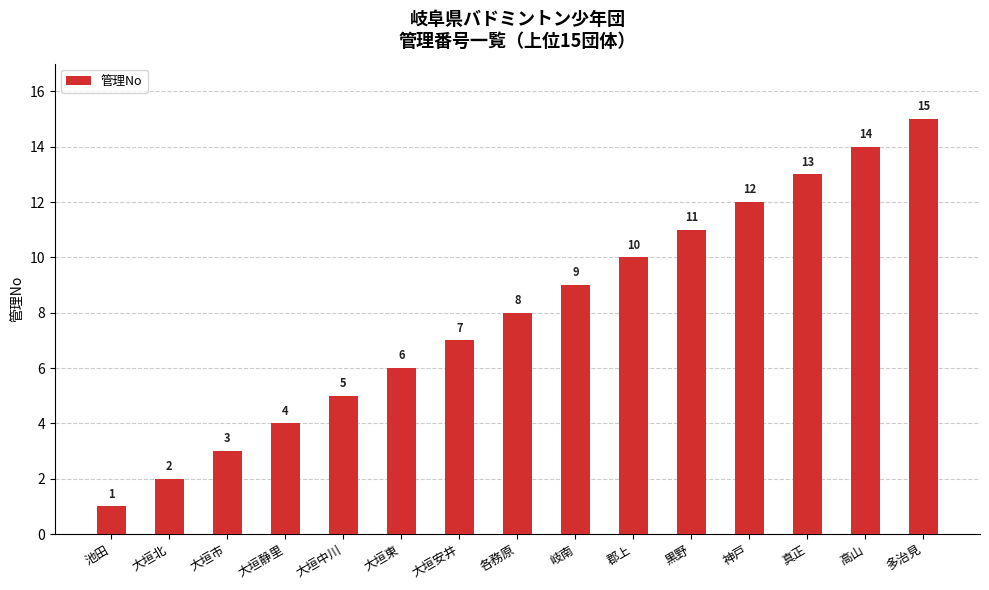

Where is the data nearest to the value 8?

各務原